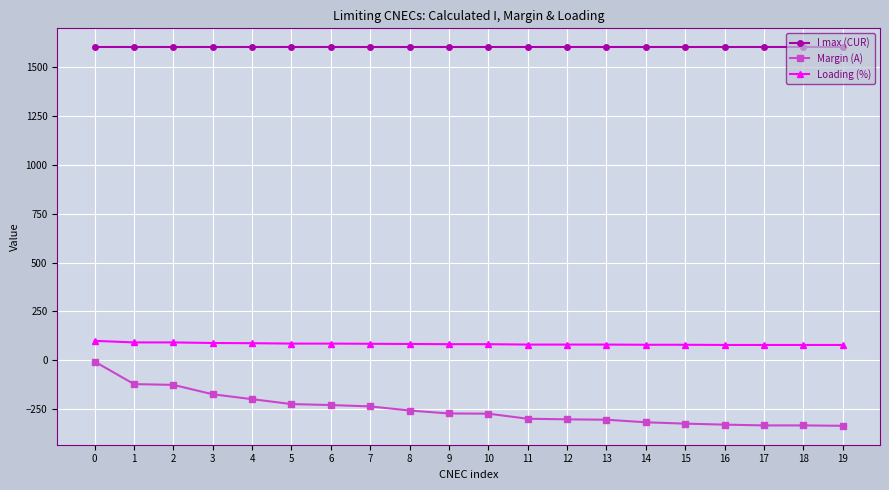

Is it true that I max (CUR) equals 2408 at 6?

False